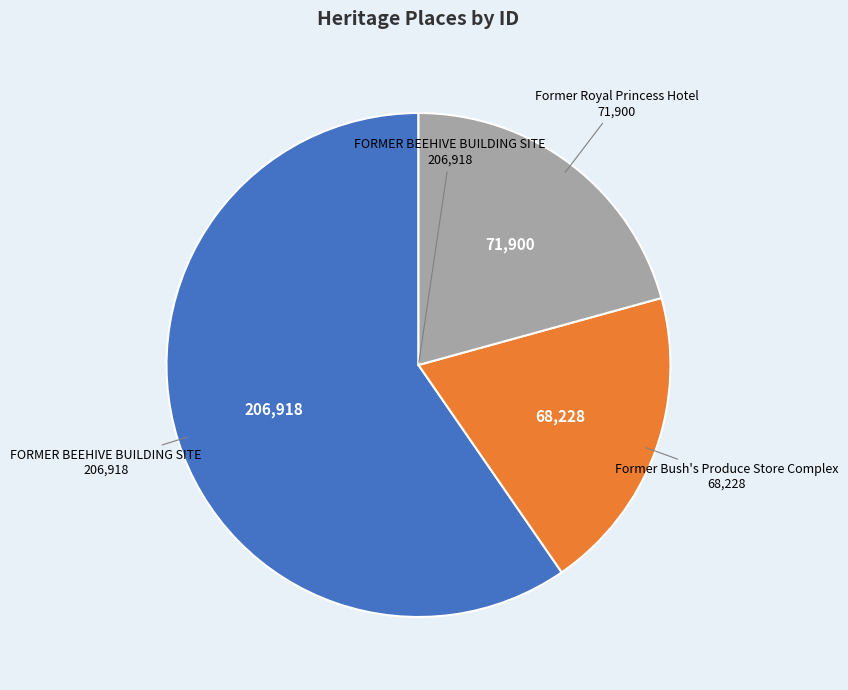

Combined, do FORMER BEEHIVE BUILDING SITE and Former Bush's Produce Store Complex account for over 50%?

Yes